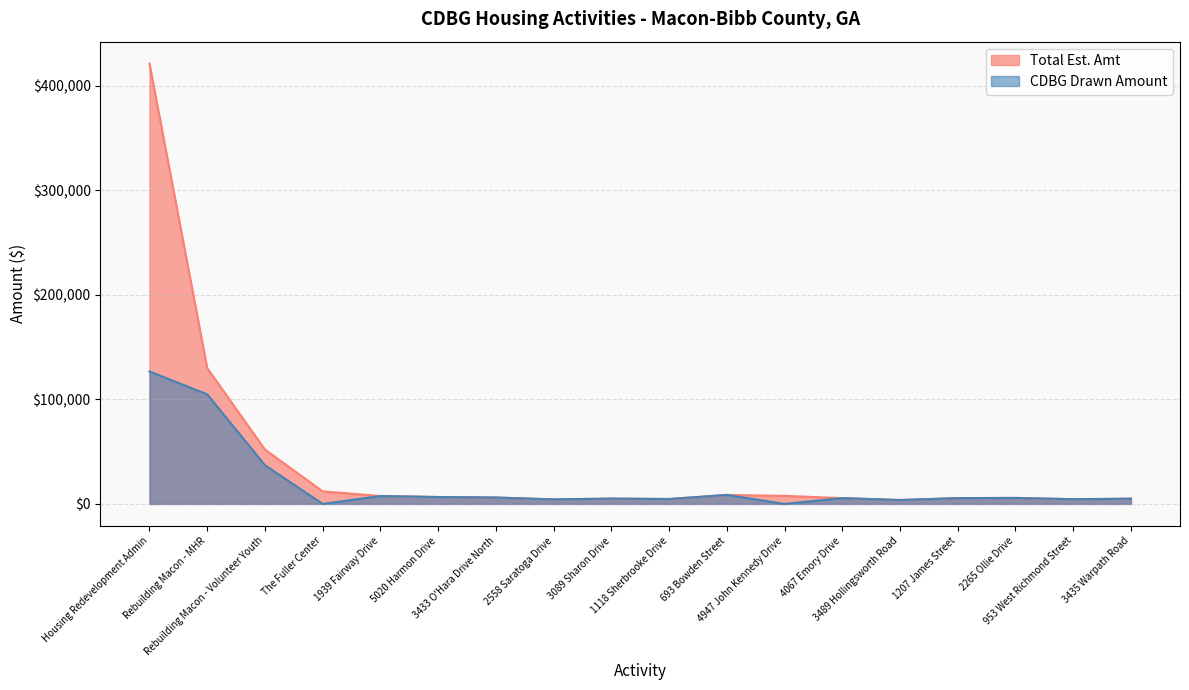

In CDBG Drawn Amount, how many points are higher than both neighbors (excluding endpoints)?

5